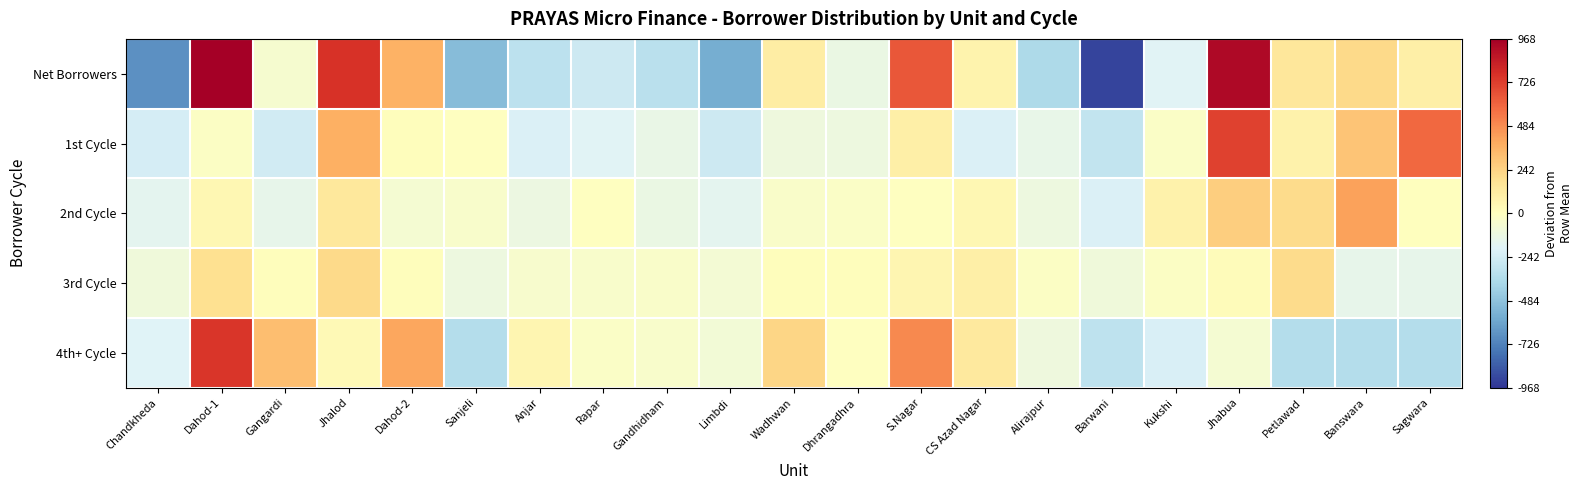

At which category is the sum across all series the highest?

Dahod-1